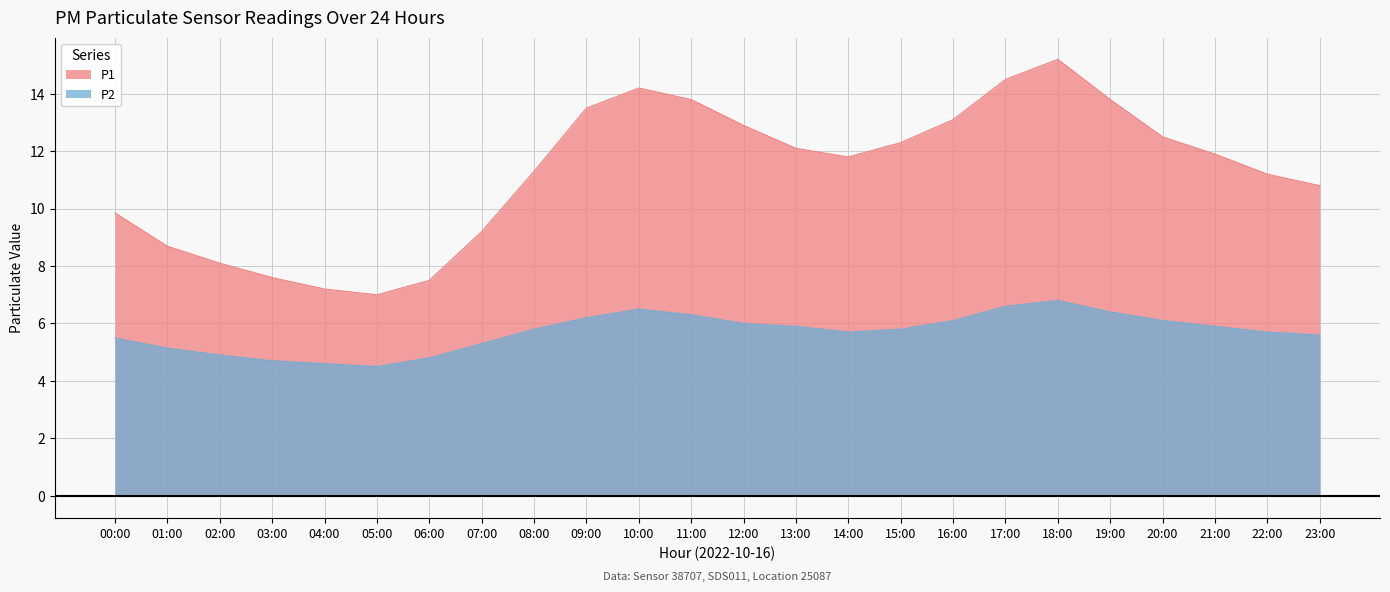

What is the difference between the P2 values at 01:00 and 23:00?

0.5